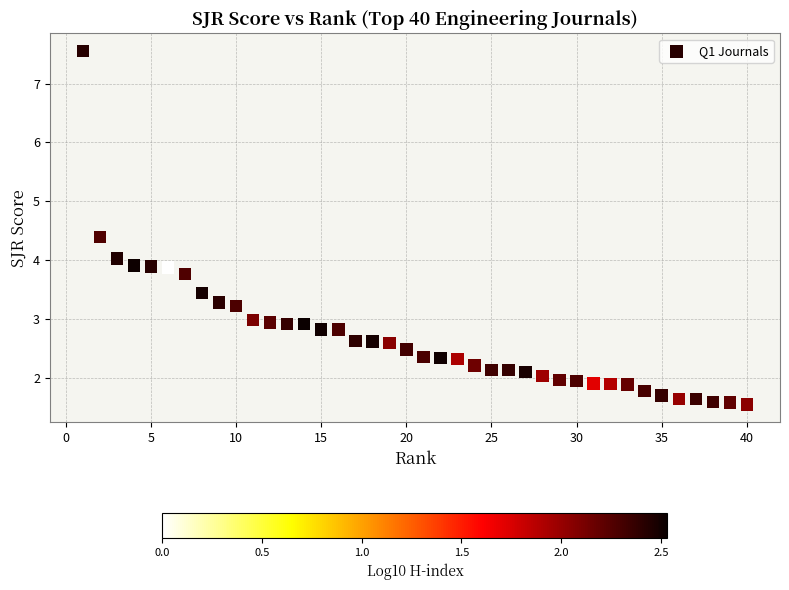

What is the range of Y values (max minus min)?

6.0